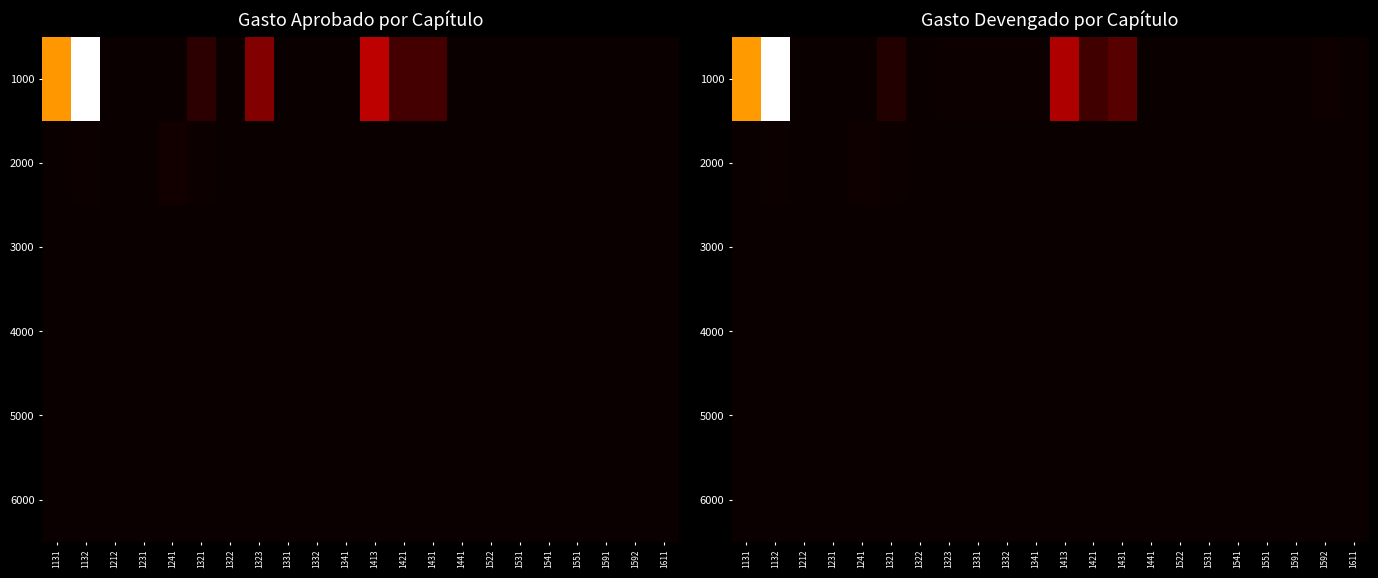

At which category does the chart reach its peak across all series?

1132